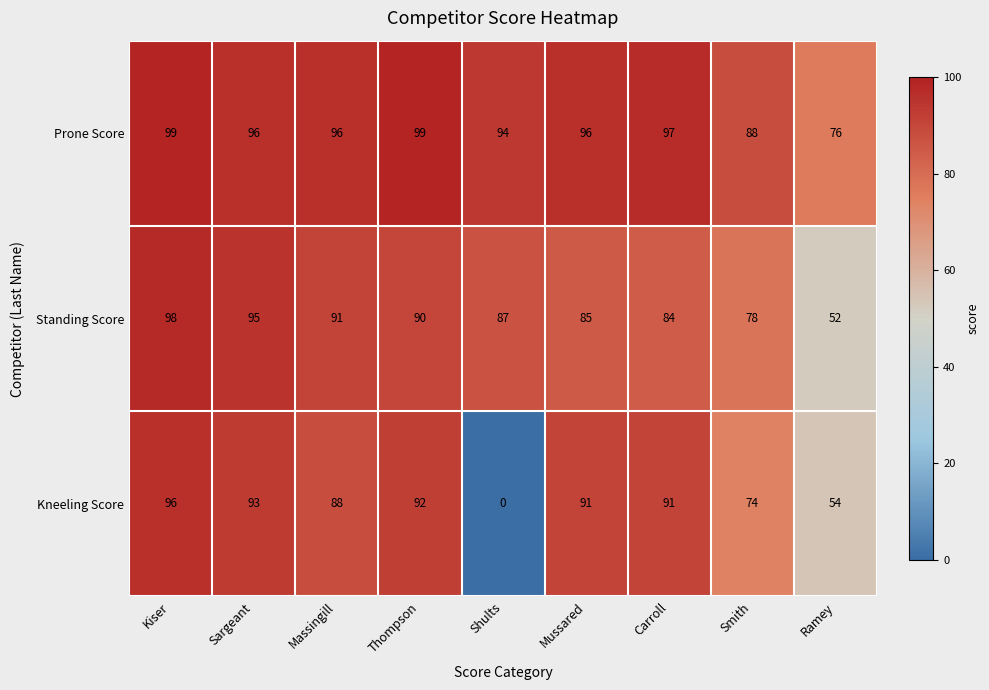

Reading left to right, extract all data points from this chart.

Prone Score: Kiser=99	Sargeant=96	Massingill=96	Thompson=99	Shults=94	Mussared=96	Carroll=97	Smith=88	Ramey=76
Standing Score: Kiser=98	Sargeant=95	Massingill=91	Thompson=90	Shults=87	Mussared=85	Carroll=84	Smith=78	Ramey=52
Kneeling Score: Kiser=96	Sargeant=93	Massingill=88	Thompson=92	Shults=0	Mussared=91	Carroll=91	Smith=74	Ramey=54